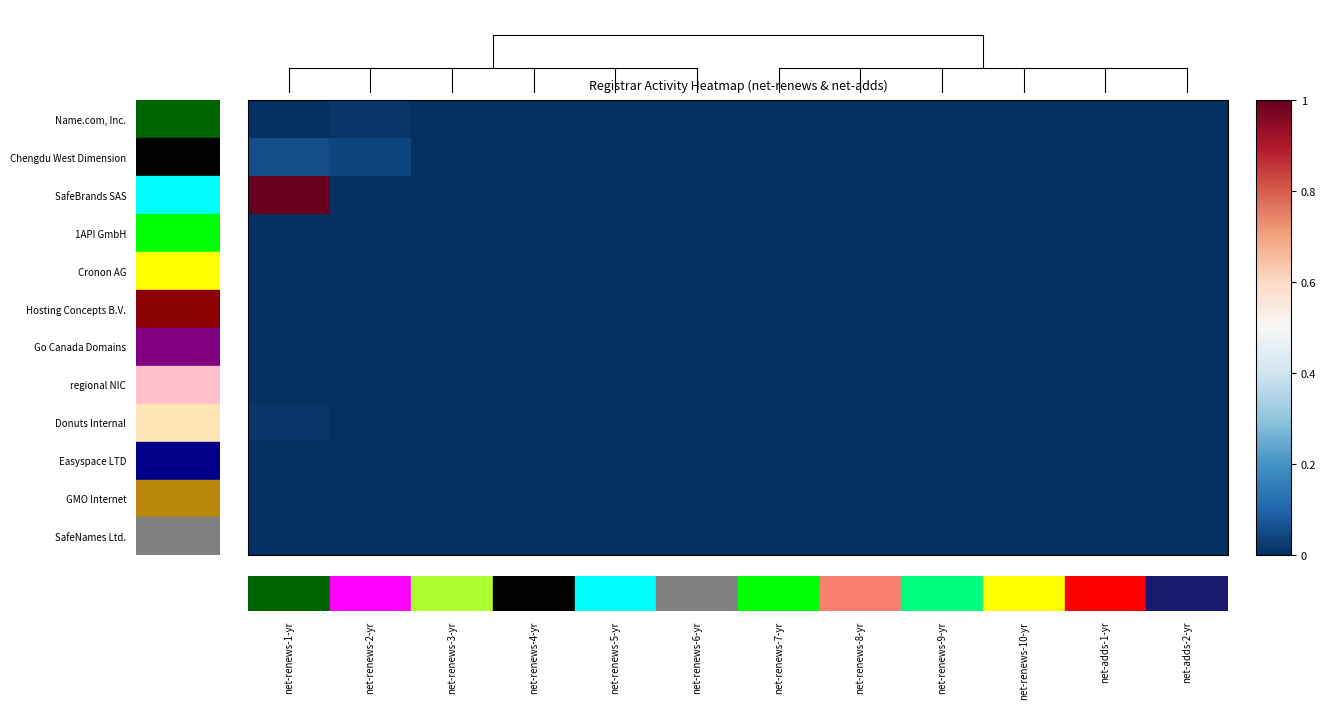

Which label corresponds to the smallest value in the chart?

net-renews-1-yr